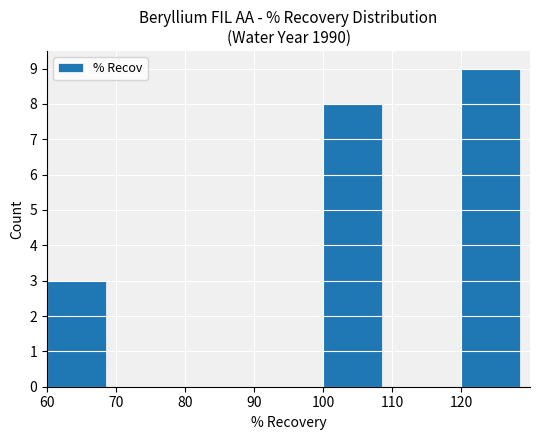

Is it true that the value at 70 is 0?

True